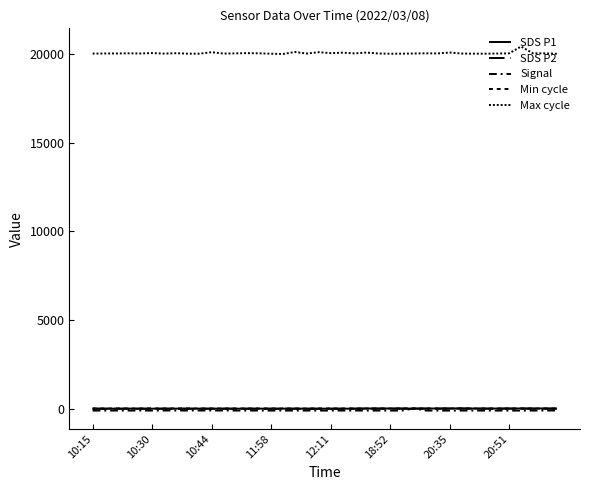

Which series has the largest total across all categories?

Max cycle